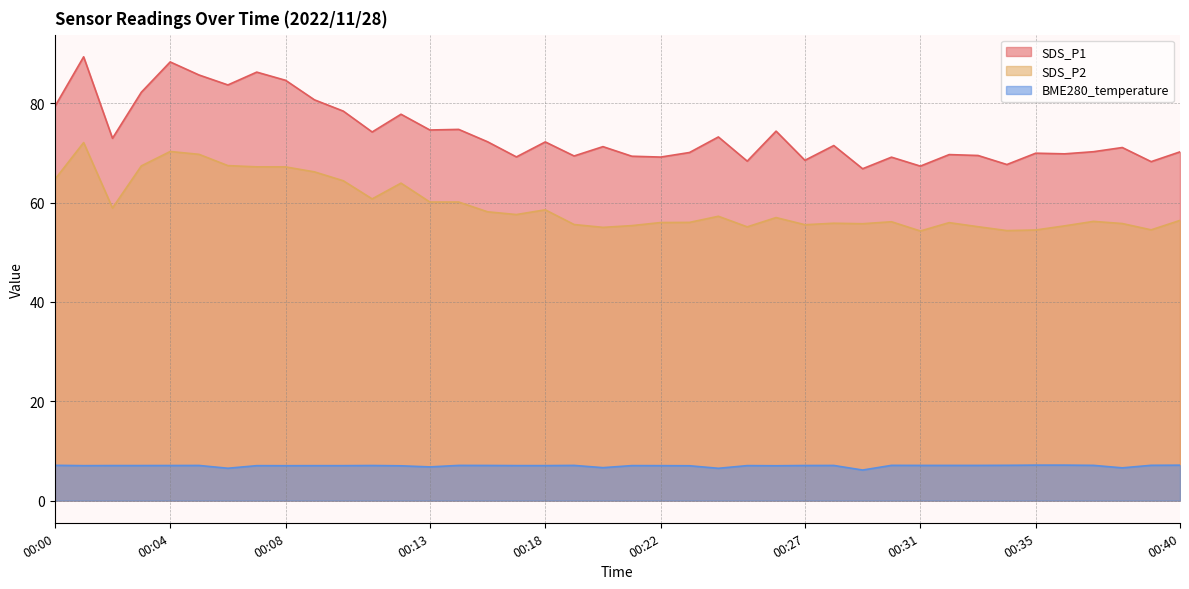

True or false: SDS_P2 has a value of 70.3 at 00:04.

True